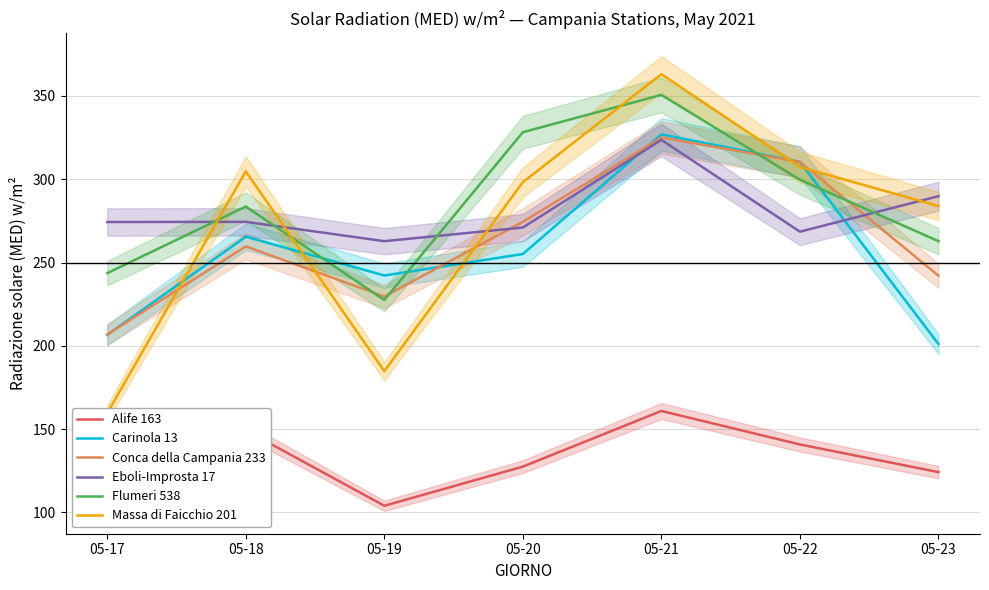

Rank the series by their maximum value, from lowest to highest.

Alife 163, Eboli-Improsta 17, Conca della Campania 233, Carinola 13, Flumeri 538, Massa di Faicchio 201